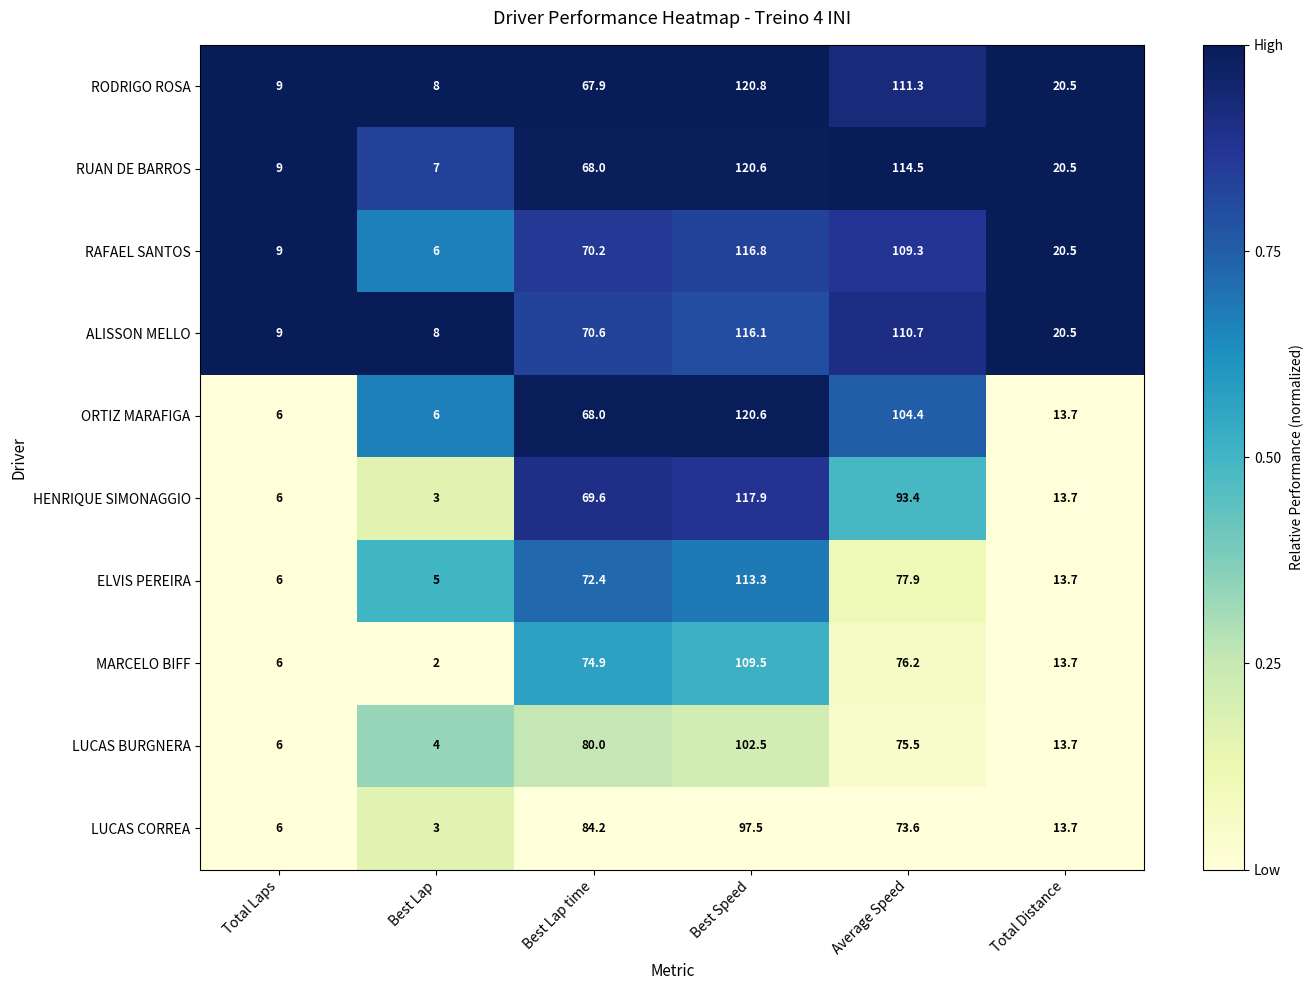

What is the difference between the ORTIZ MARAFIGA values at Best Lap and Best Speed?

114.6